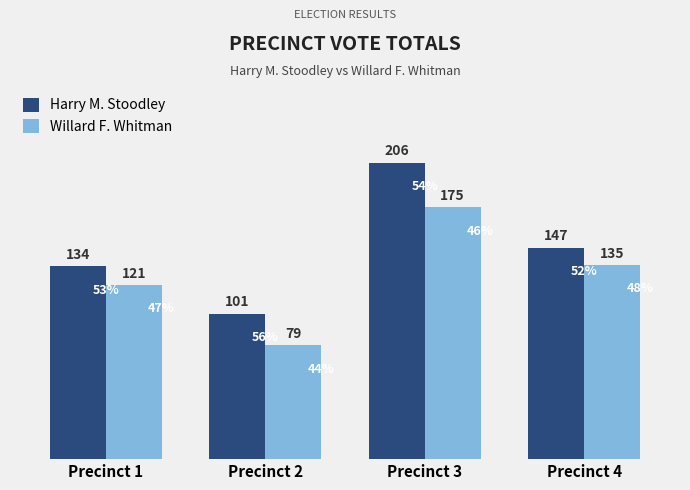

The Harry M. Stoodley series shows 147 at Precinct 4. True or false?

True